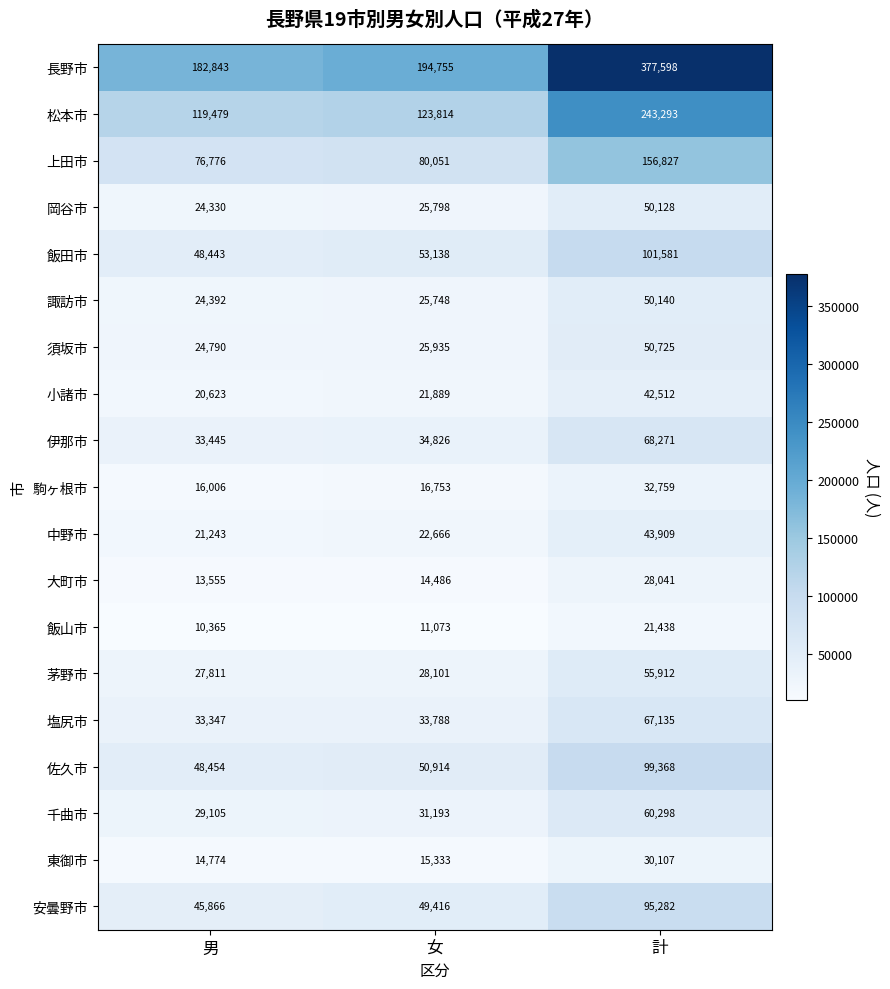

What is the sum of all 須坂市 values?

101450